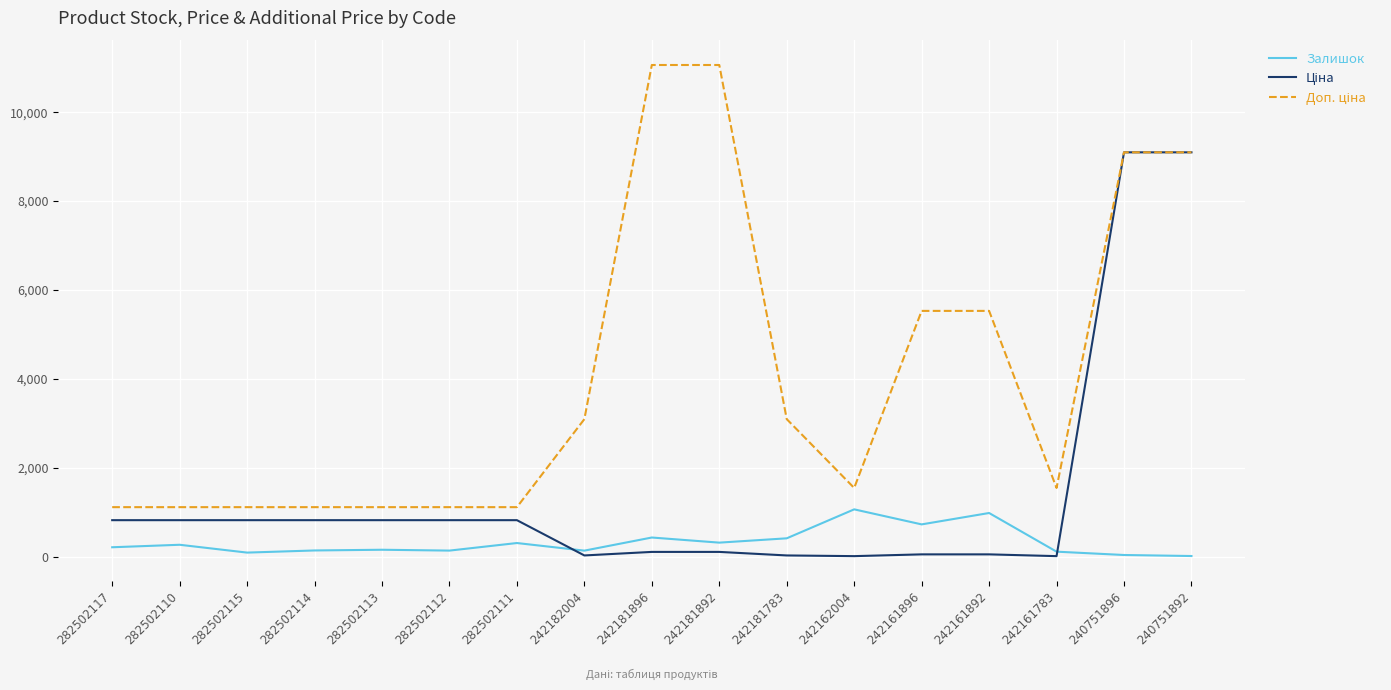

Does the chart have visible grid lines?

Yes